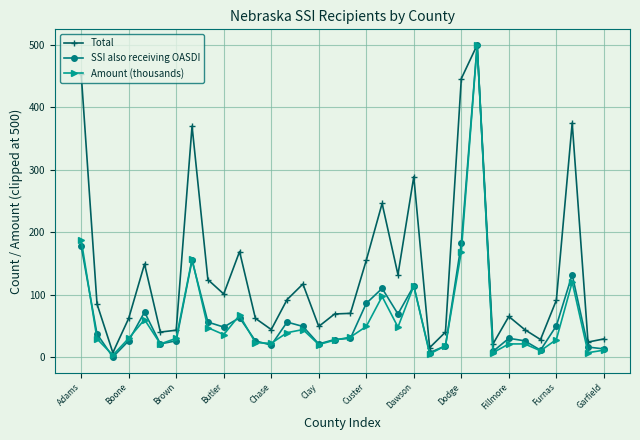

True or false: SSI also receiving OASDI has more than 0 interior local peaks.

True